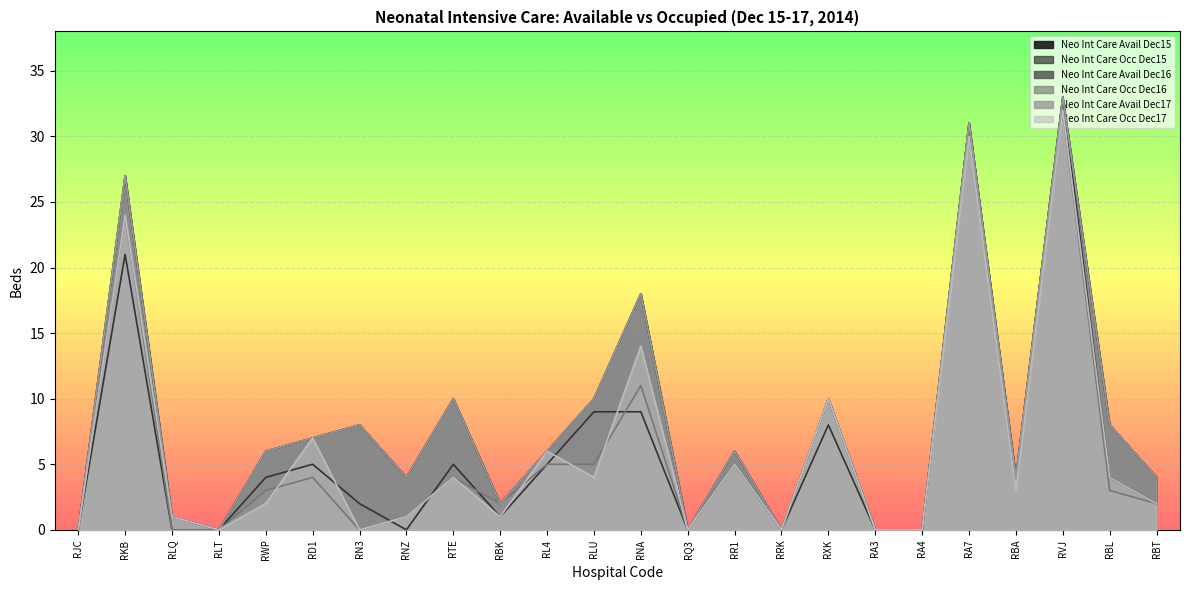

How many lines are shown in the chart?

6